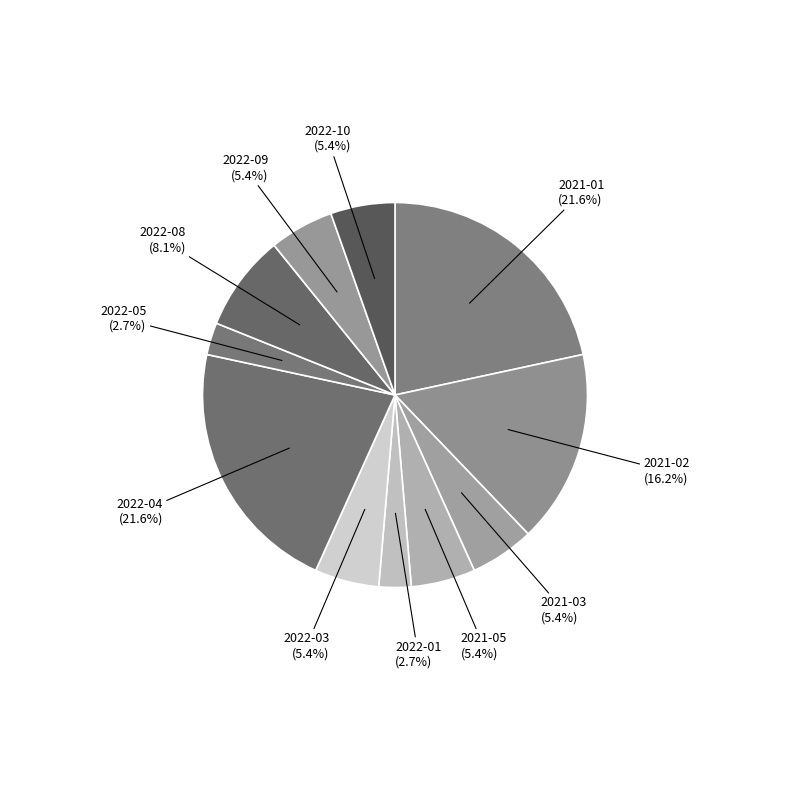

How many segments does this pie chart have?

11